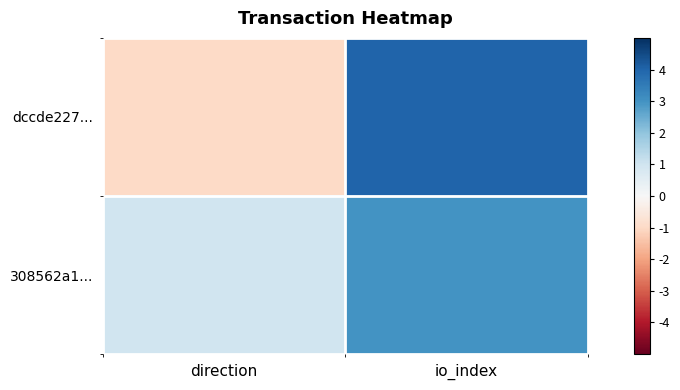

At how many categories does at least one series exceed 2?

1